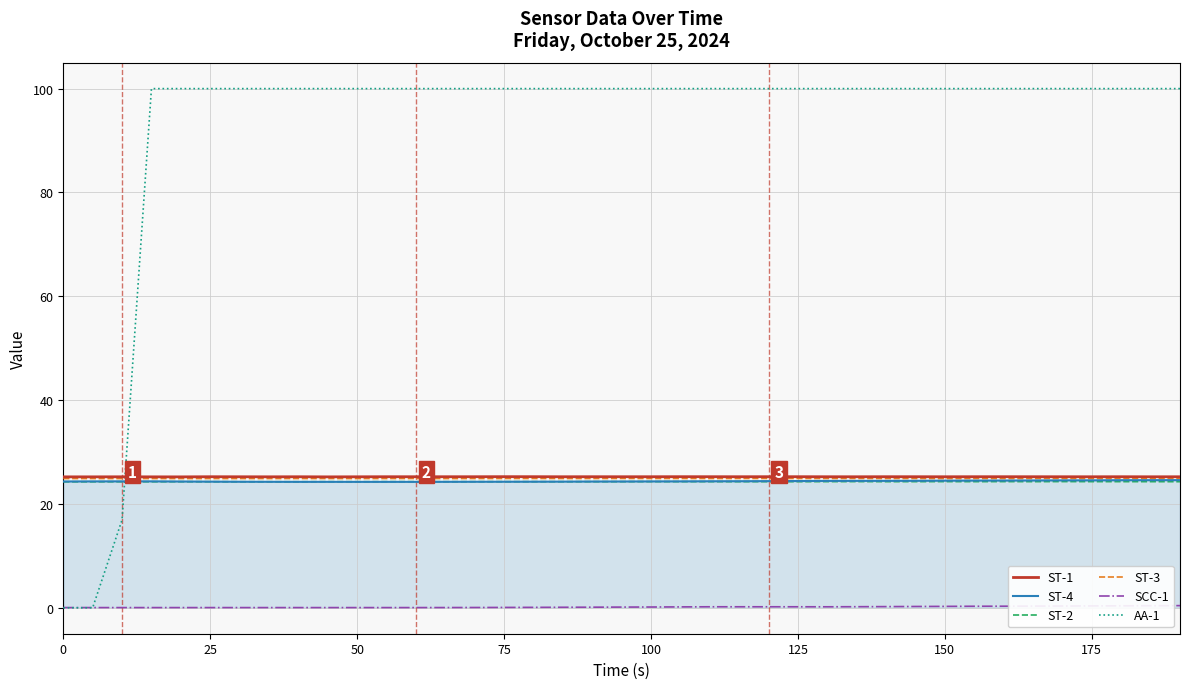

Which series has the largest range (max minus min)?

AA-1